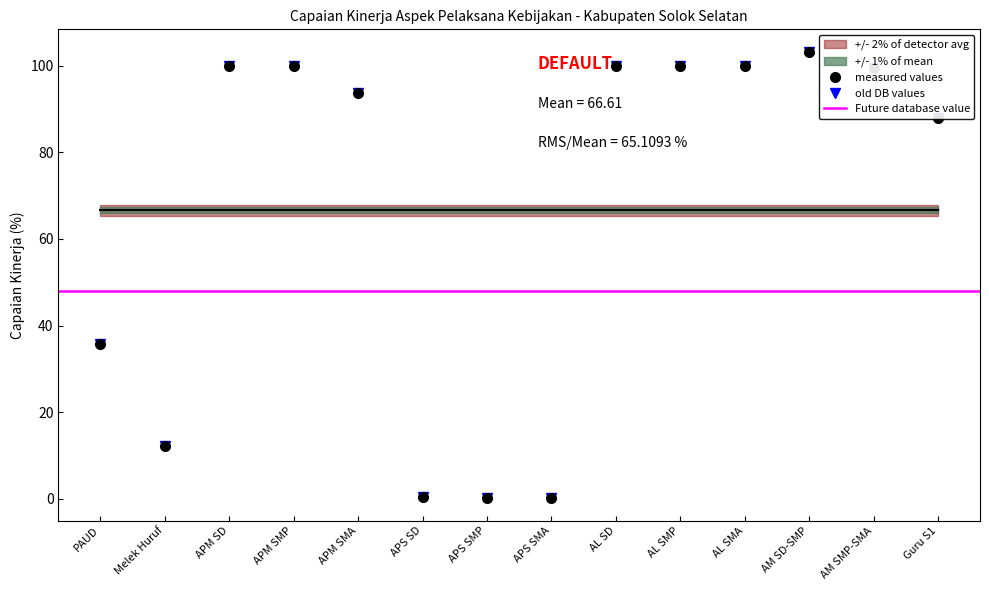

At how many categories does at least one series exceed 61?

9